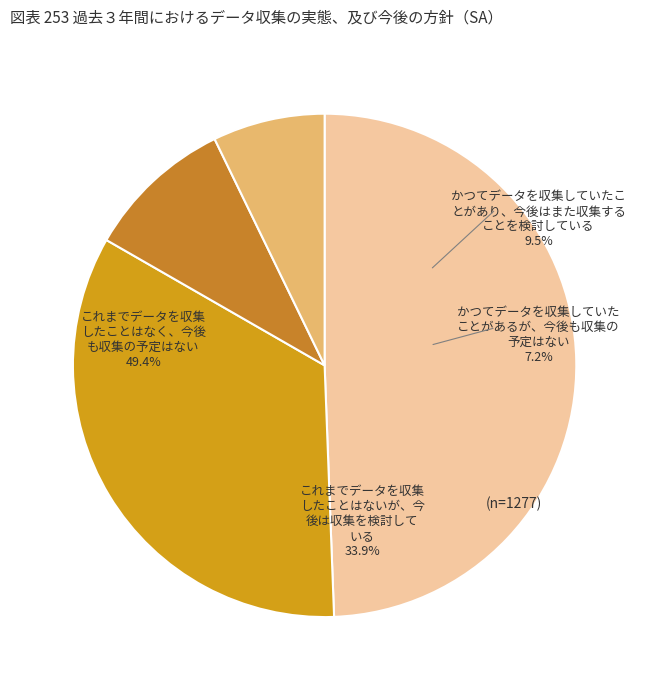

Is 26 the majority of the pie?

No